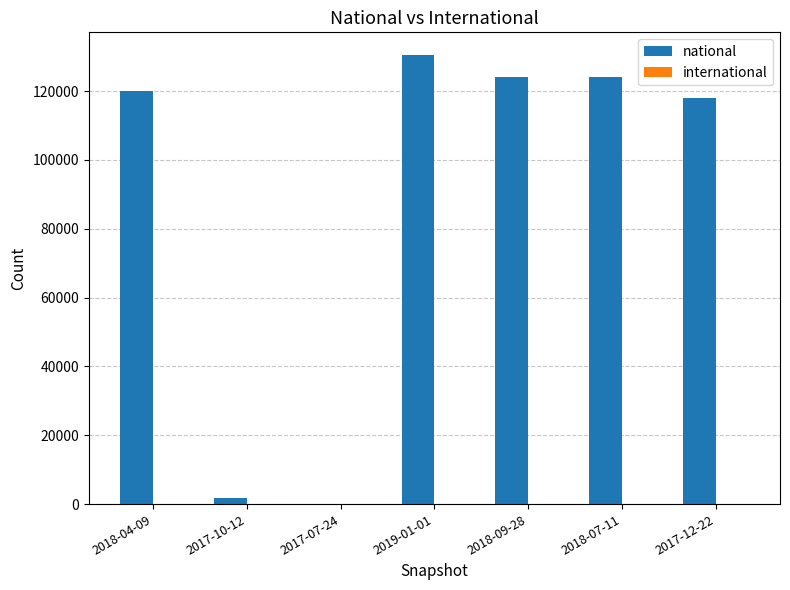

What is the maximum value shown in the chart?

130522